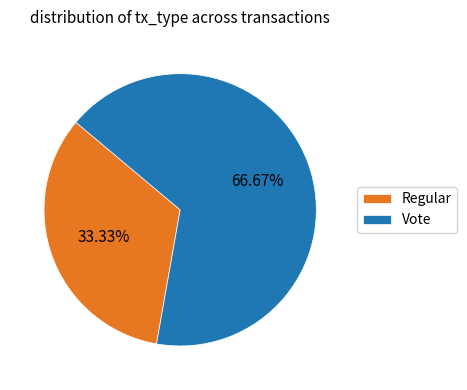

How many slices are in this pie chart?

2